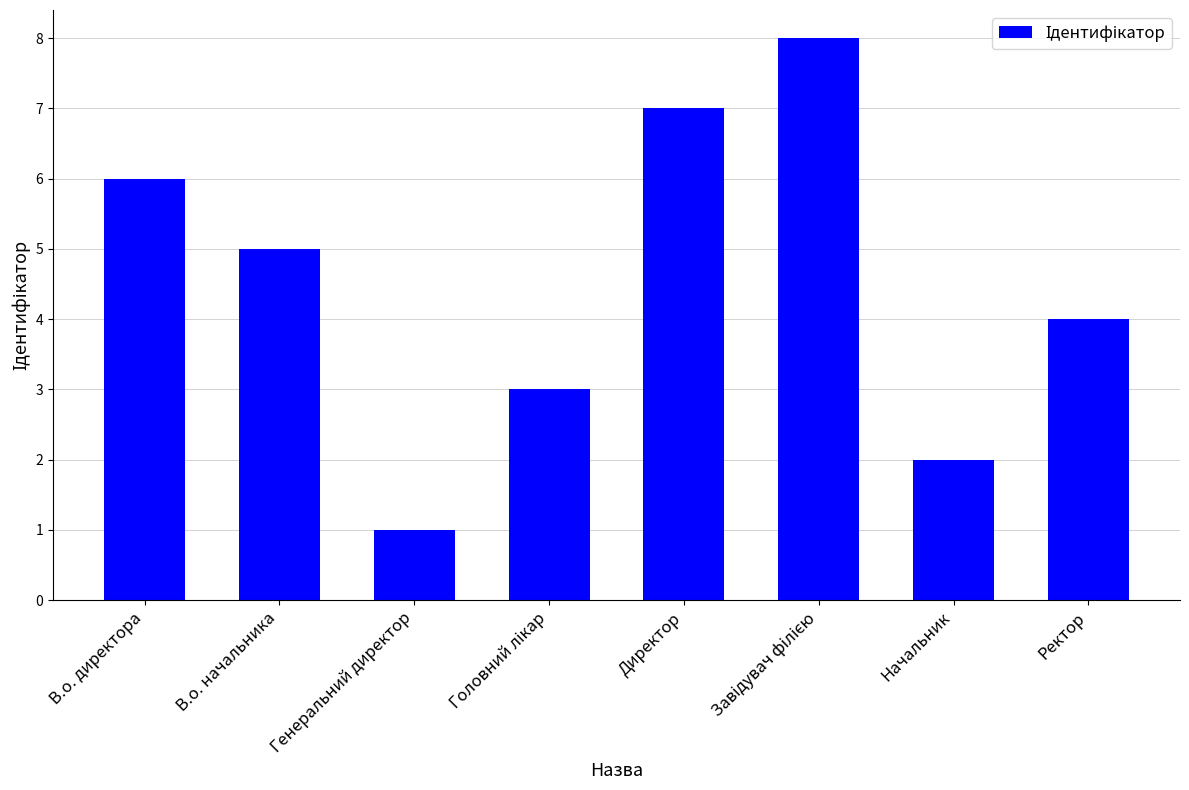

Reading left to right, what are all the values shown in this chart?

6	5	1	3	7	8	2	4